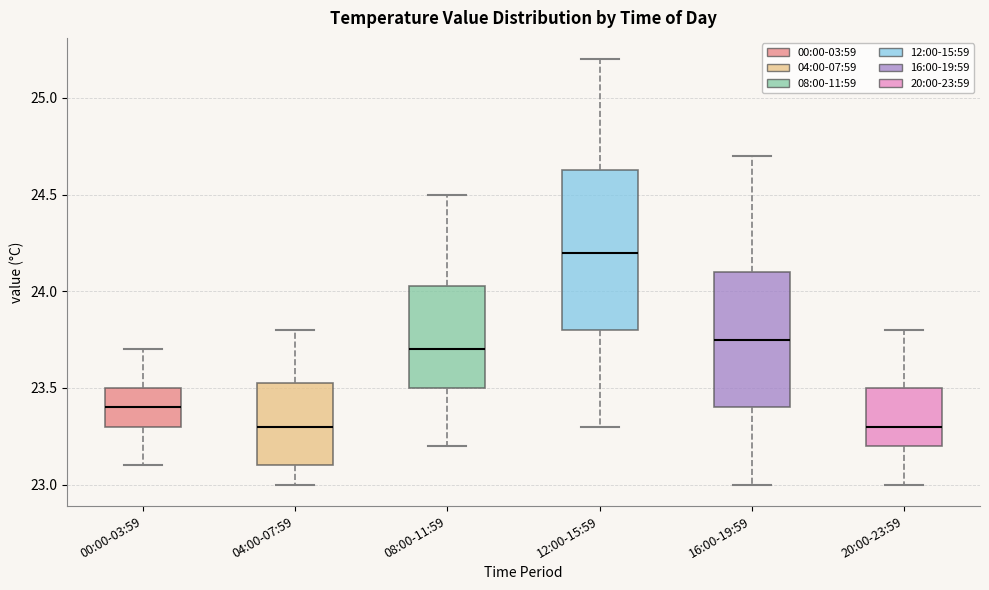

Reading left to right, read every box against the y-axis: the position of its median line, the range the box covers, and the ends of its whiskers. The values are not printed on the chart, so give them approximately, as read against the axis.

00:00-03:59: median 23.40, box 23.30 to 23.50, whiskers 23.10 to 23.70
04:00-07:59: median 23.30, box 23.10 to 23.55, whiskers 23.00 to 23.80
08:00-11:59: median 23.70, box 23.50 to 24.05, whiskers 23.20 to 24.50
12:00-15:59: median 24.20, box 23.80 to 24.65, whiskers 23.30 to 25.20
16:00-19:59: median 23.75, box 23.40 to 24.10, whiskers 23.00 to 24.70
20:00-23:59: median 23.30, box 23.20 to 23.50, whiskers 23.00 to 23.80